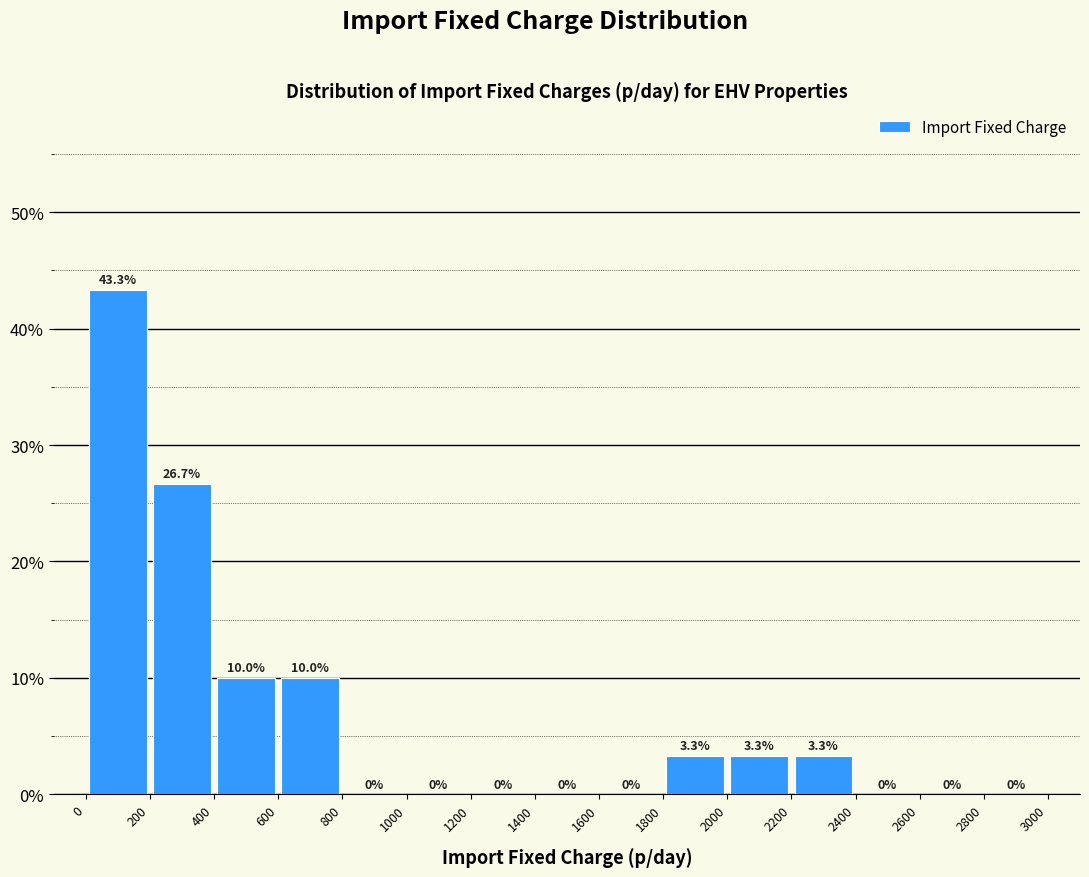

Over which range of the x-axis is the bar tallest?

0 to 200